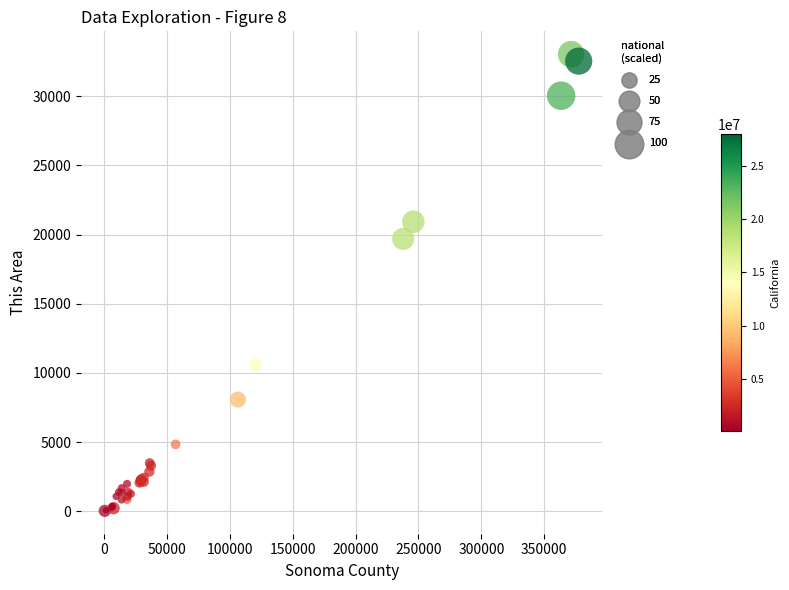

What Y value in the scatter plot is closest to 16534?

19683